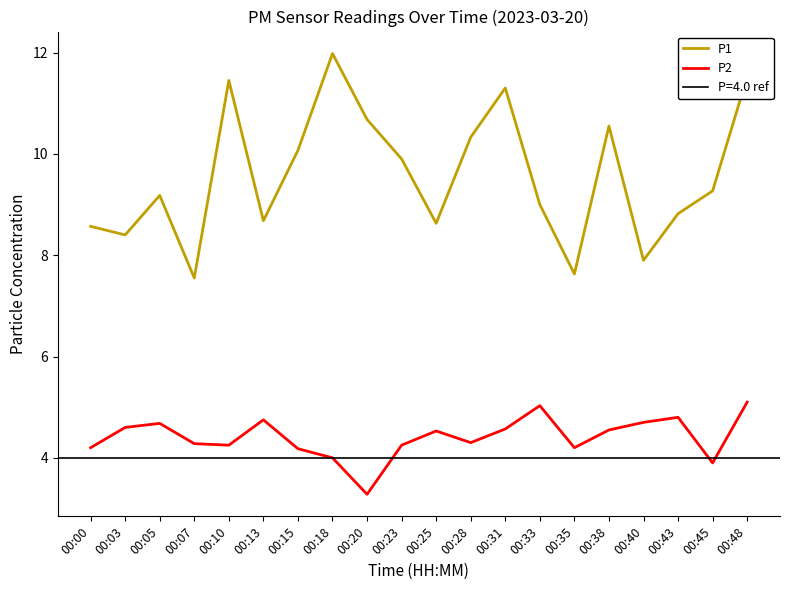

What is the sum of the P1 values at 00:23 and 00:40?

17.8